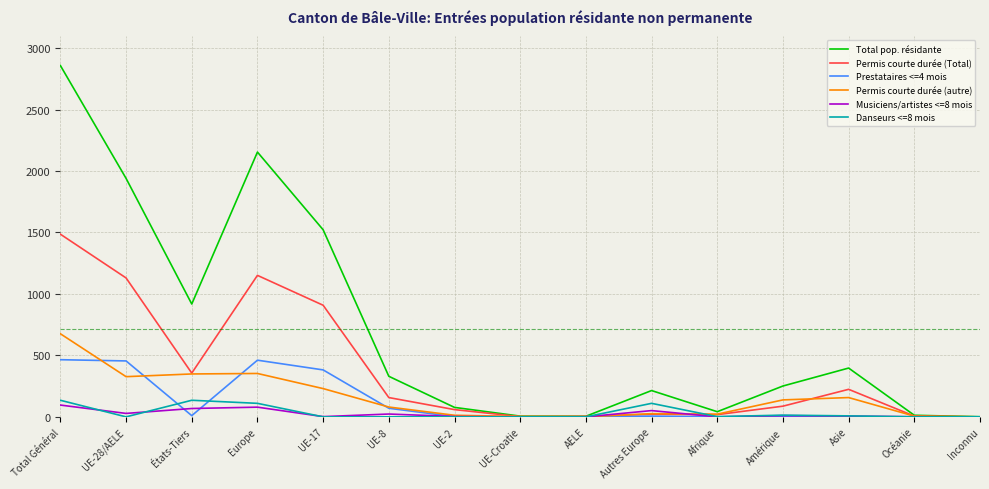

Is this an area chart (filled region under the line)?

No